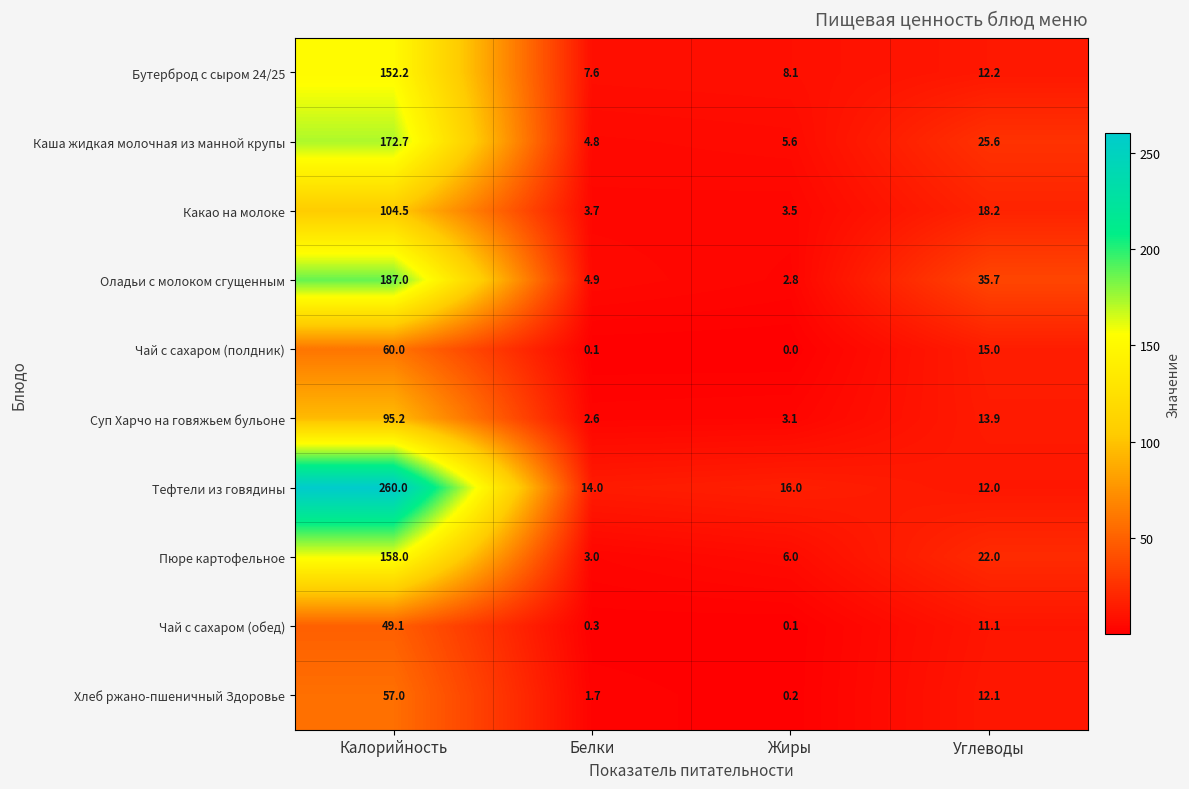

List the series in order of their peak value, highest first.

Тефтели из говядины, Оладьи с молоком сгущенным, Каша жидкая молочная из манной крупы, Пюре картофельное, Бутерброд с сыром 24/25, Какао на молоке, Суп Харчо на говяжьем бульоне, Чай с сахаром (полдник), Хлеб ржано-пшеничный Здоровье, Чай с сахаром (обед)